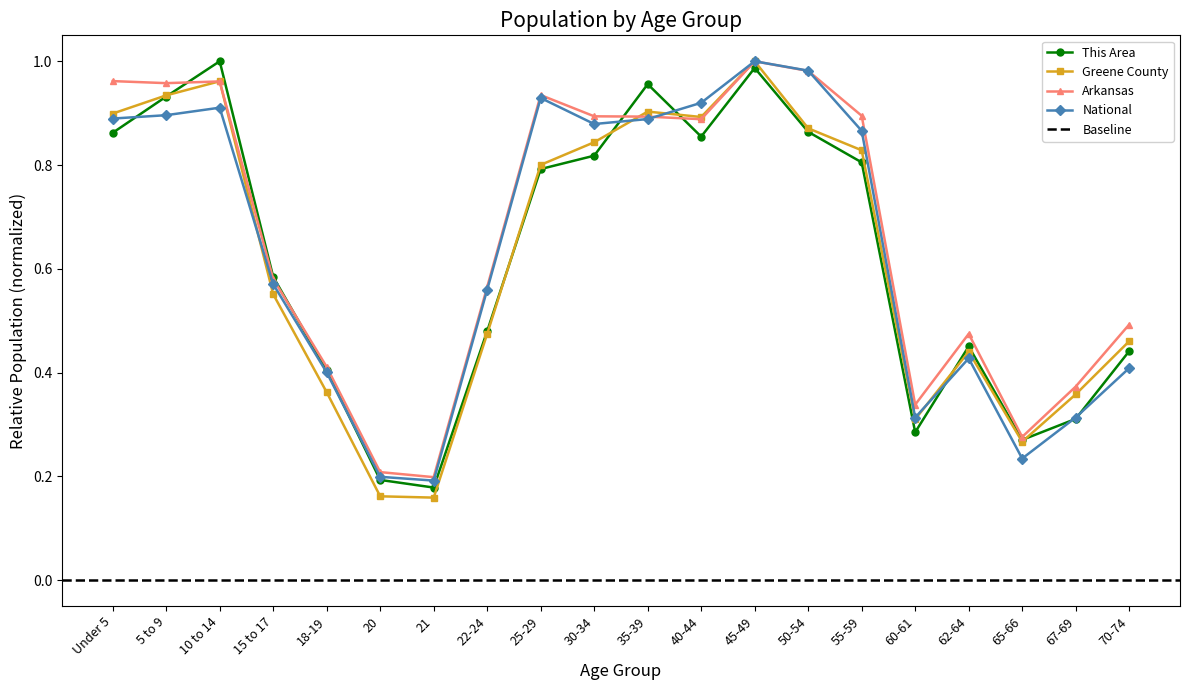

Does the chart have visible grid lines?

No